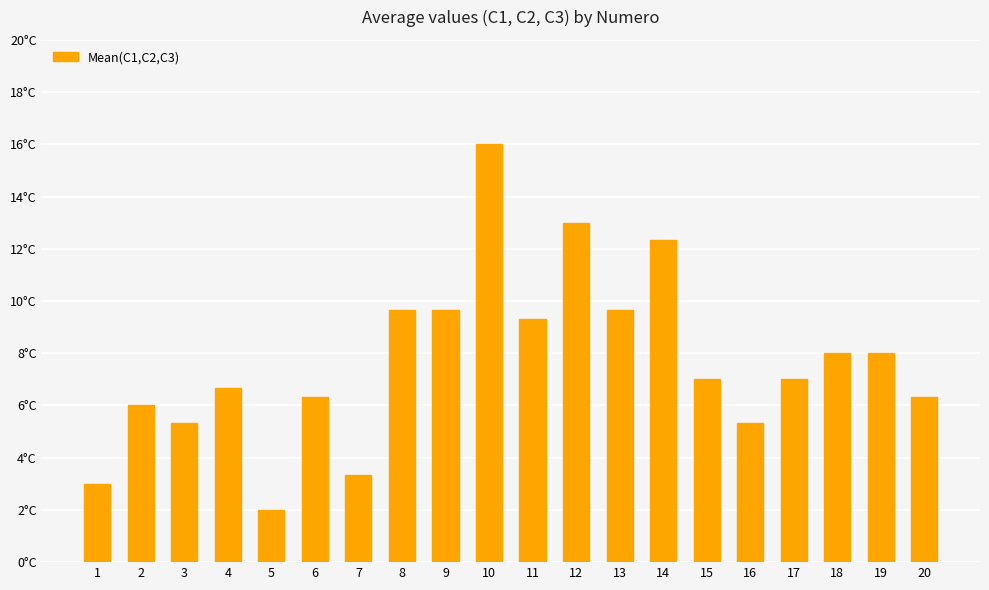

What is the approximate value at 3?

5.3